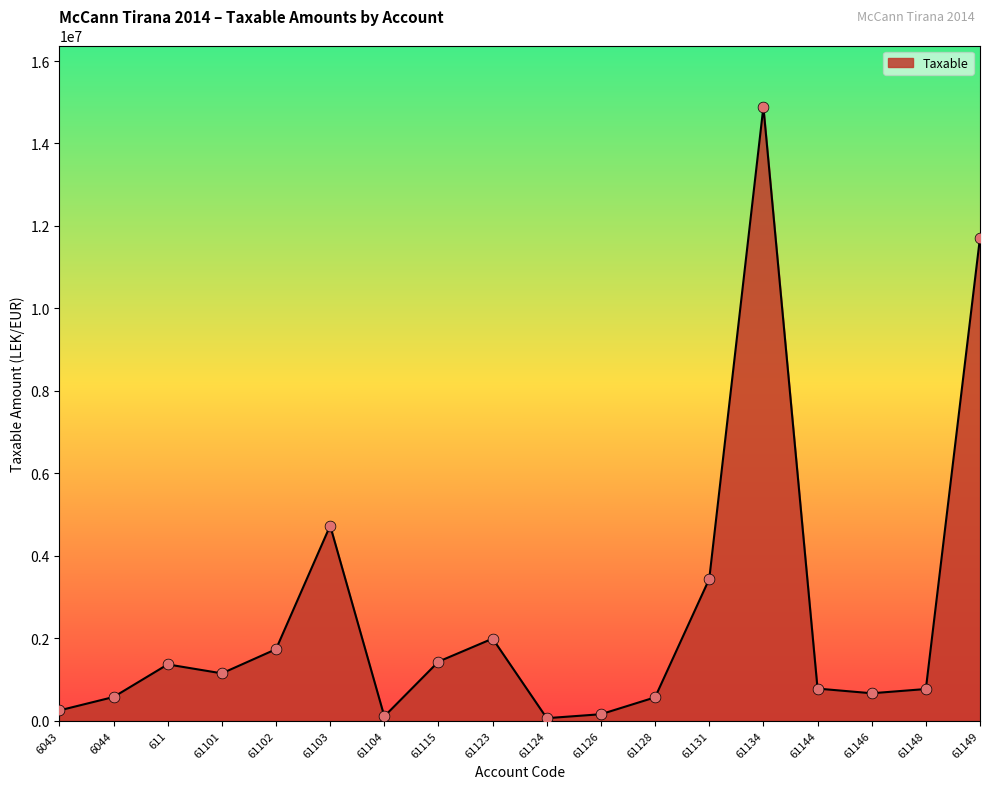

What is the change in value from 61131 to 61146?

-2771903.0